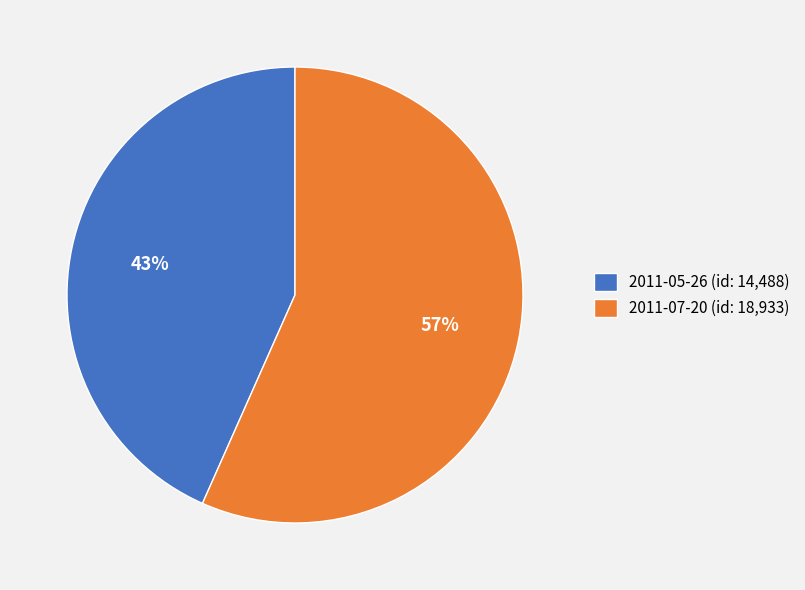

Which category has the biggest portion of the pie?

2011-07-20